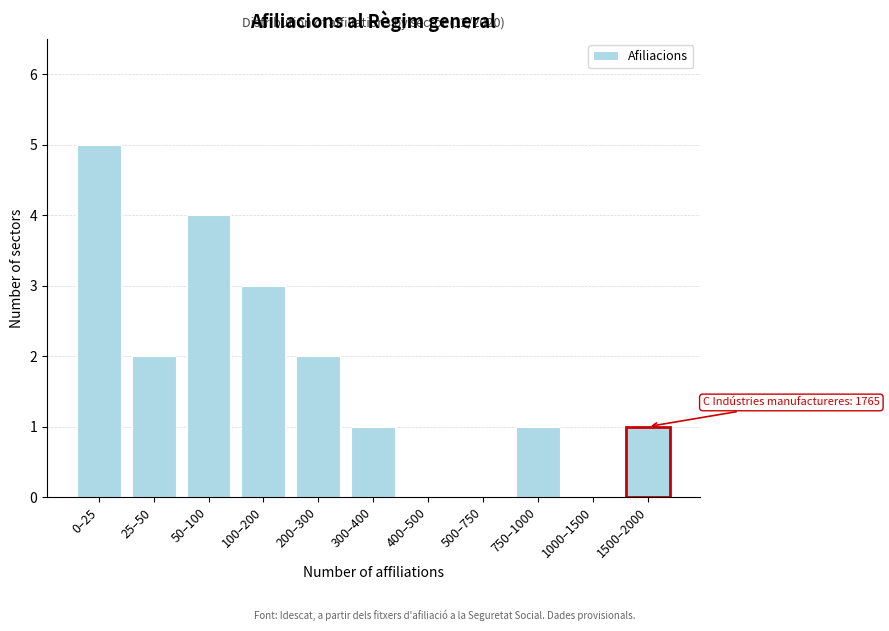

Reading right to left, transcribe all the data shown in this chart.

1500–2000=1	1000–1500=0	750–1000=1	500–750=0	400–500=0	300–400=1	200–300=2	100–200=3	50–100=4	25–50=2	0–25=5